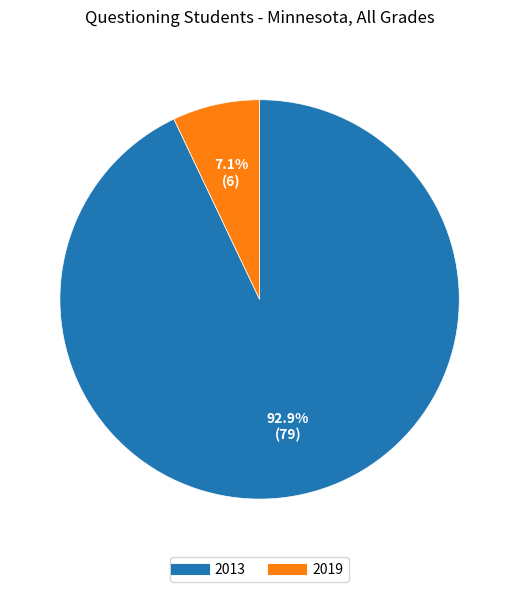

Count the number of slices in the pie.

2